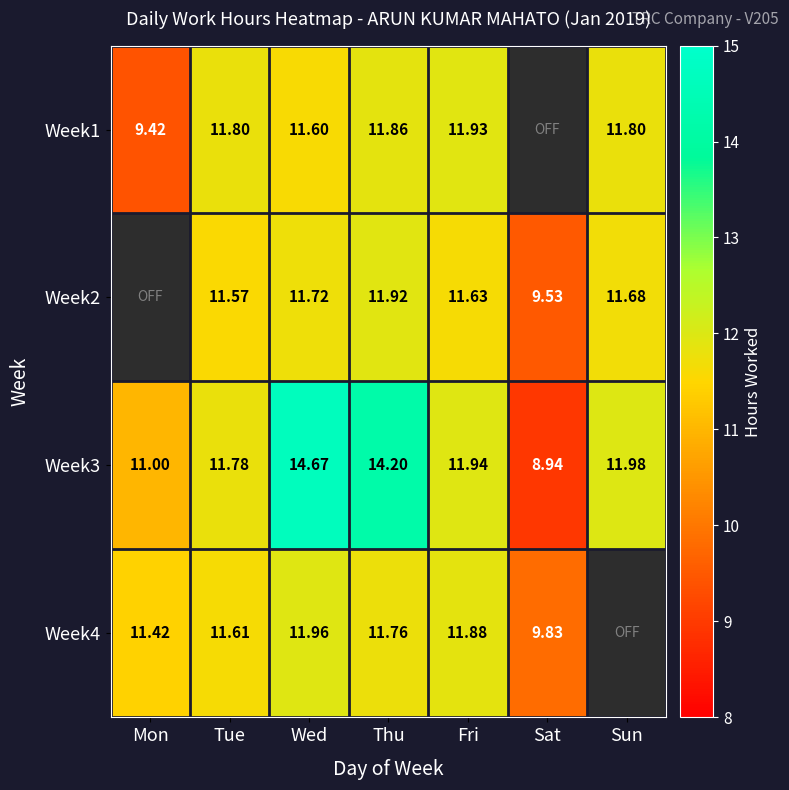

Is the value of Week1 at Sun greater than the value of Week3 at Thu?

No